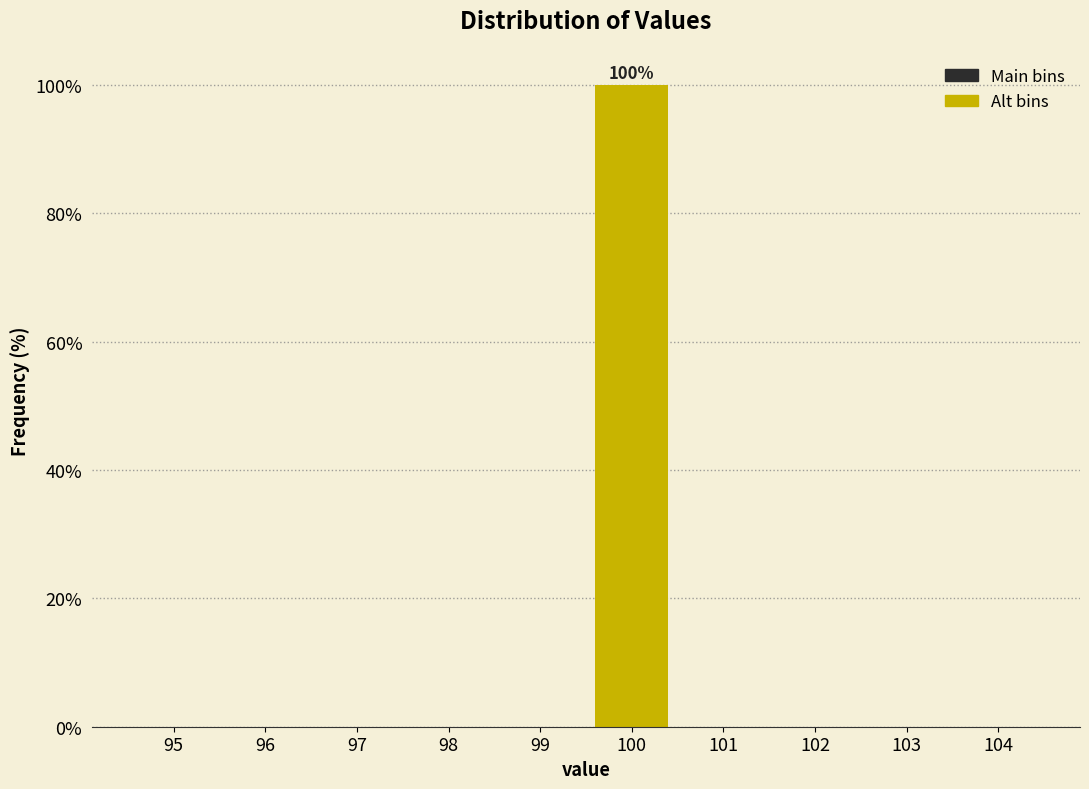

Reading left to right, list all the values displayed in this chart.

95=0	96=0	97=0	98=0	99=0	100=100	101=0	102=0	103=0	104=0